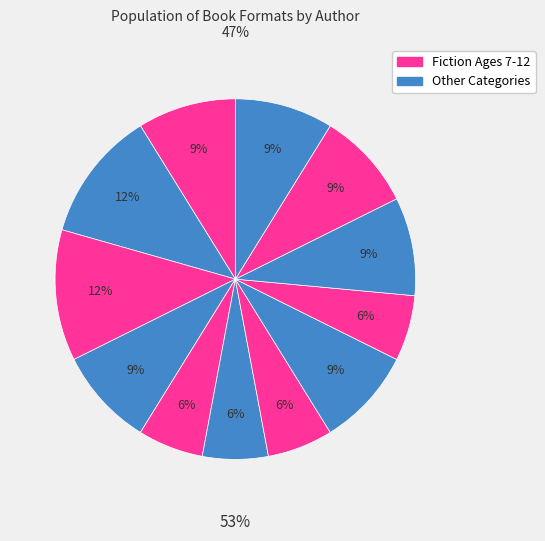

How many slices are in this pie chart?

12